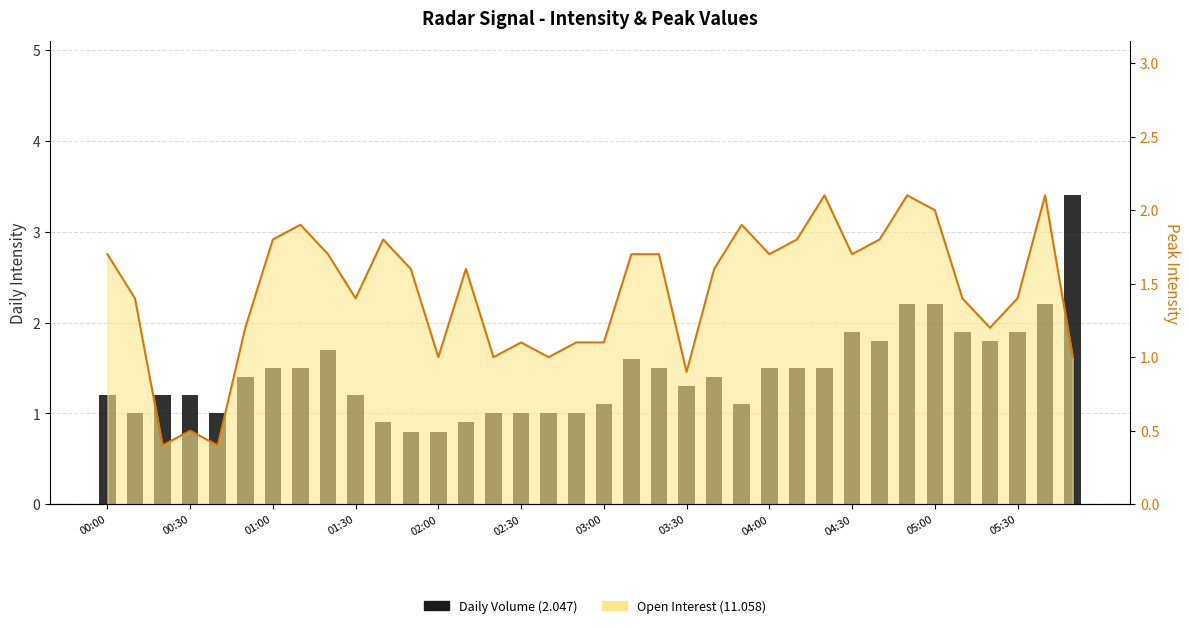

Is it true that the value at 04:00 is 1.7?

True